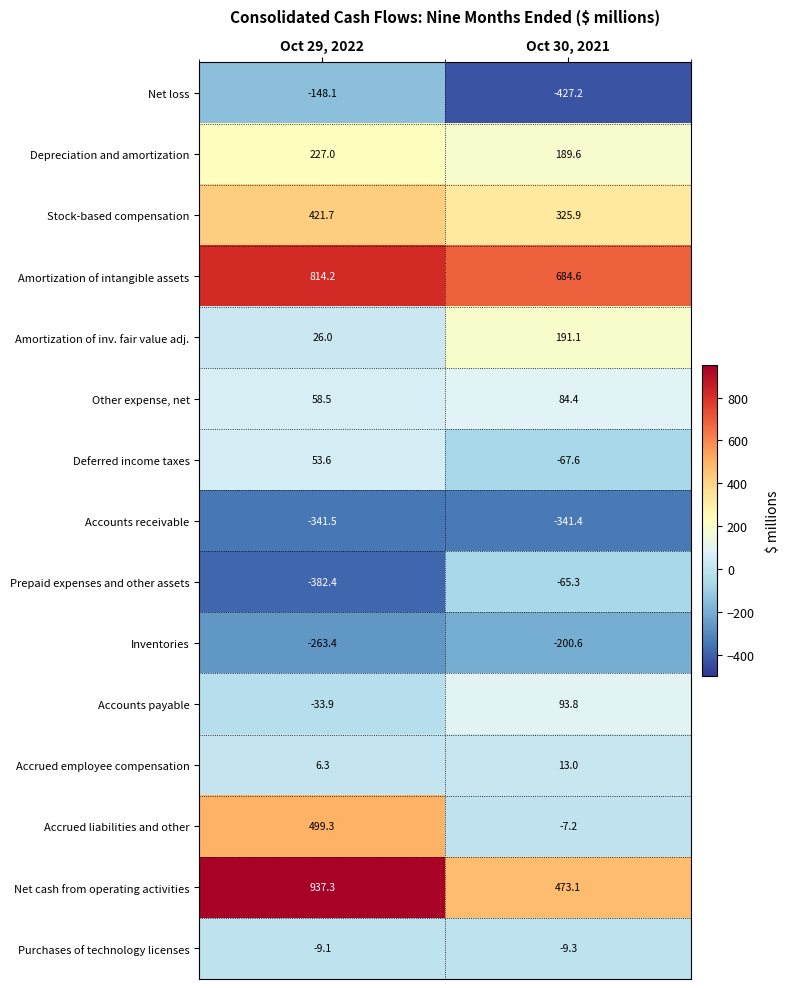

List the series in order of their peak value, lowest first.

Accounts receivable, Inventories, Net loss, Prepaid expenses and other assets, Purchases of technology licenses, Accrued employee compensation, Deferred income taxes, Other expense, net, Accounts payable, Amortization of inv. fair value adj., Depreciation and amortization, Stock-based compensation, Accrued liabilities and other, Amortization of intangible assets, Net cash from operating activities